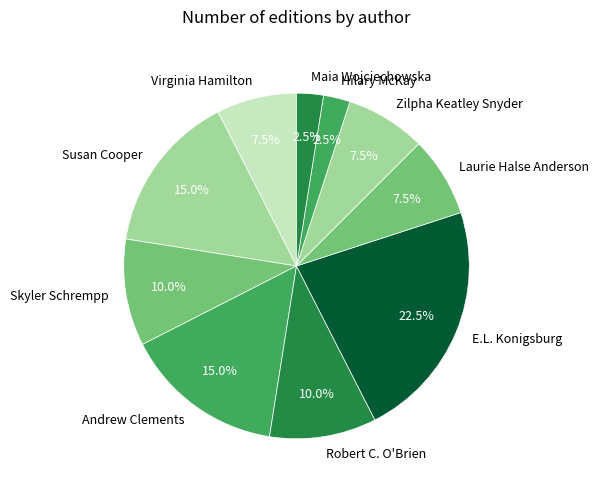

To the nearest percent, what is the combined percentage of Robert C. O'Brien and Andrew Clements?

25%